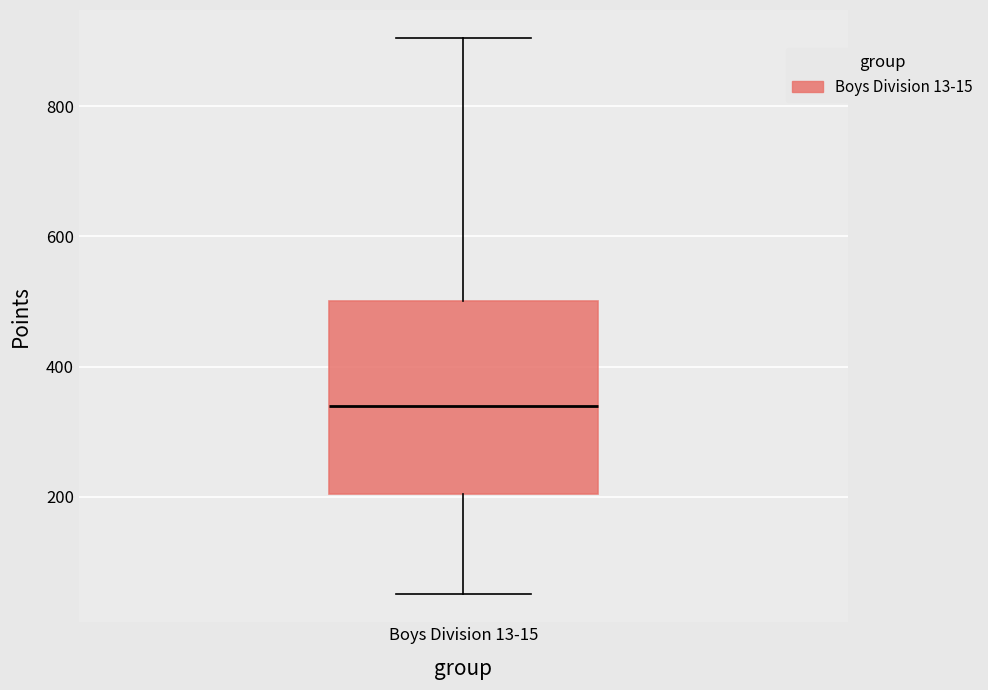

Transcribe this box plot: give where the median line is, the range the box spans, and where the two whiskers end, as read against the y-axis. The values are not printed on the chart, so give them approximately, as read against the axis.

median 340, box 200 to 500, whiskers 60 to 900